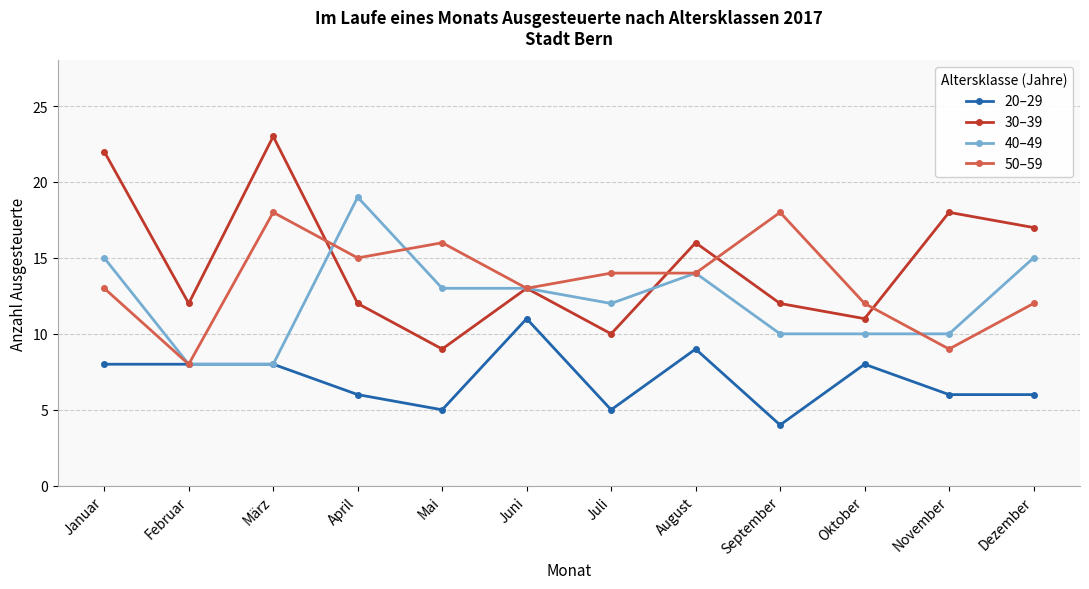

Does the chart display data point markers on the line(s)?

Yes